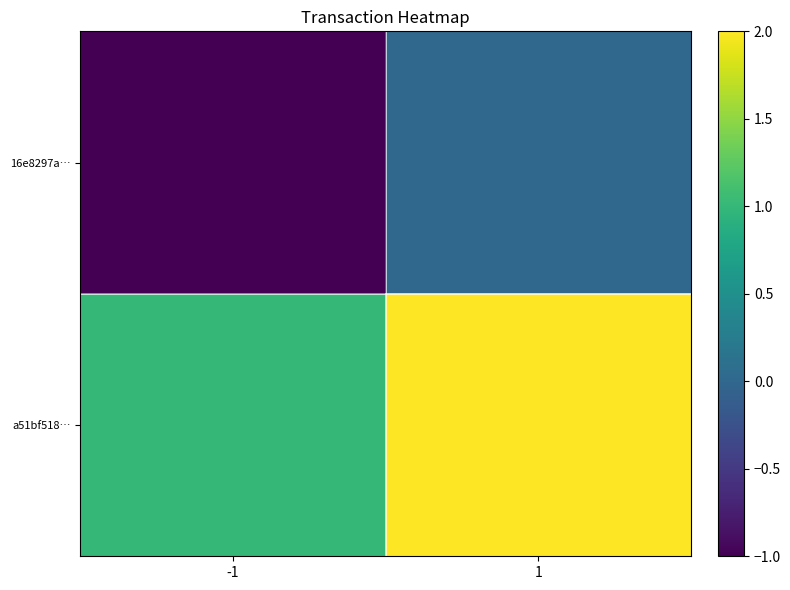

At which category is the sum across all series the highest?

1